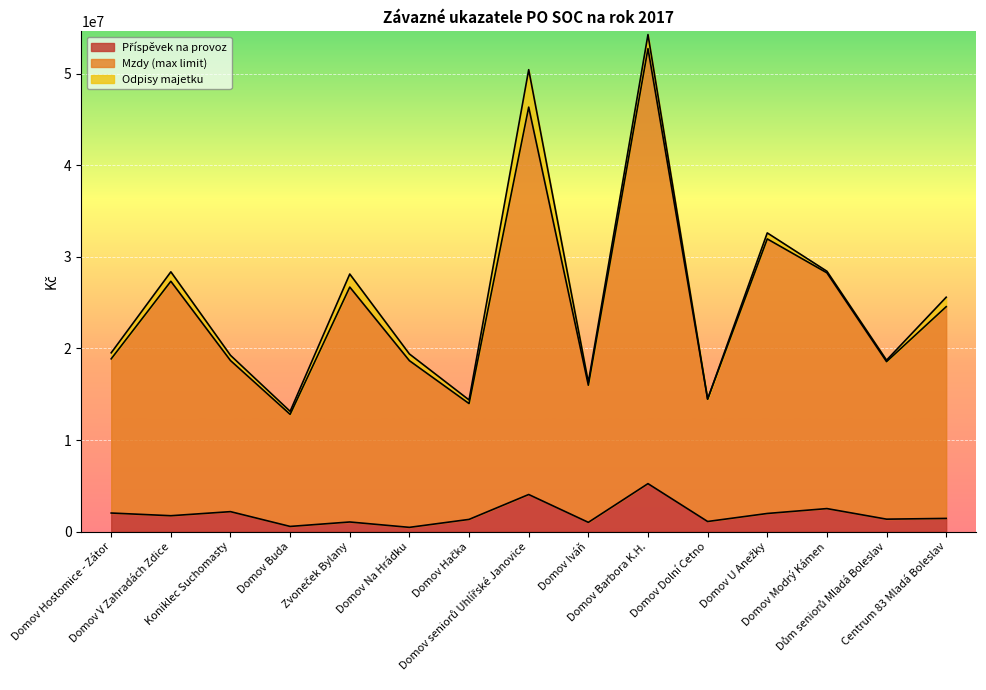

The Mzdy (max limit) series shows 26700000 at Zvoneček Bylany. True or false?

True